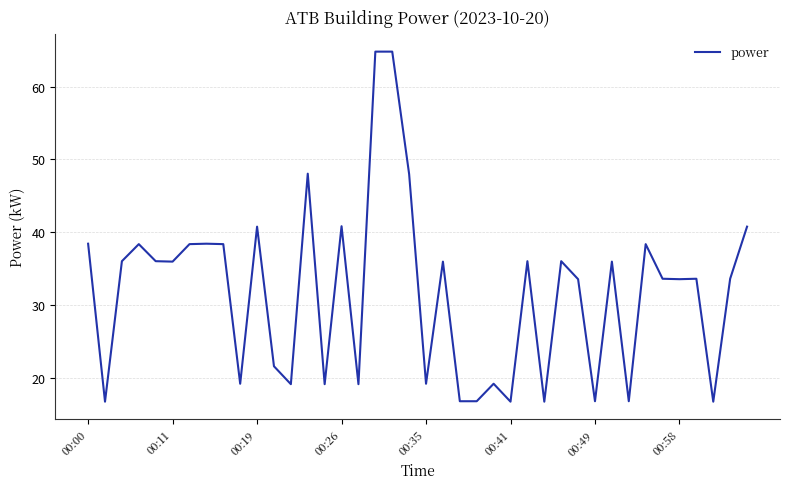

What is the maximum value shown in the chart?

64.8